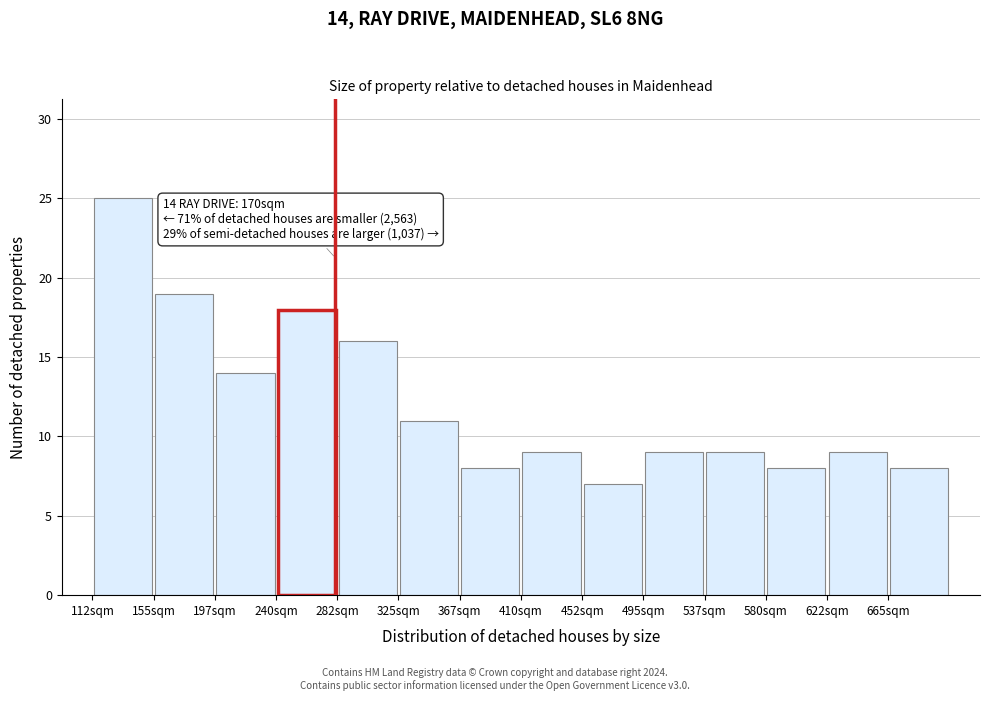

Over which range of the x-axis is the bar tallest?

112.5 to 155.0